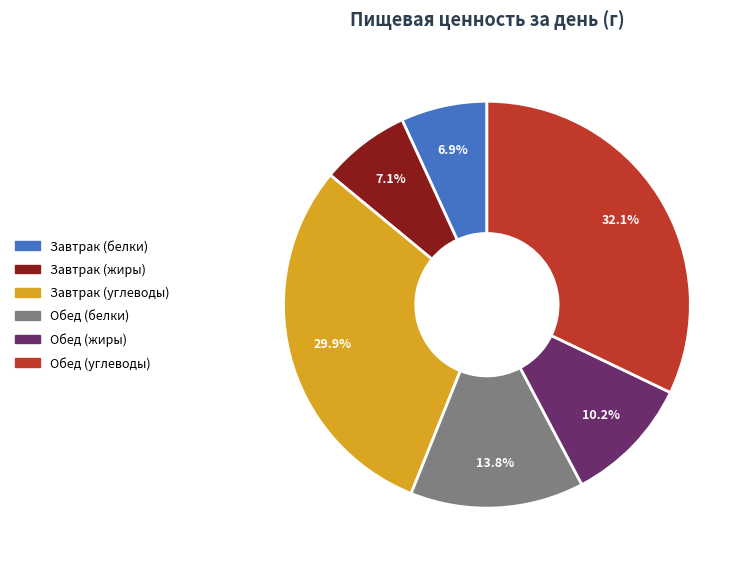

To the nearest percent, what is the combined percentage of Обед (белки) and Завтрак (белки)?

21%